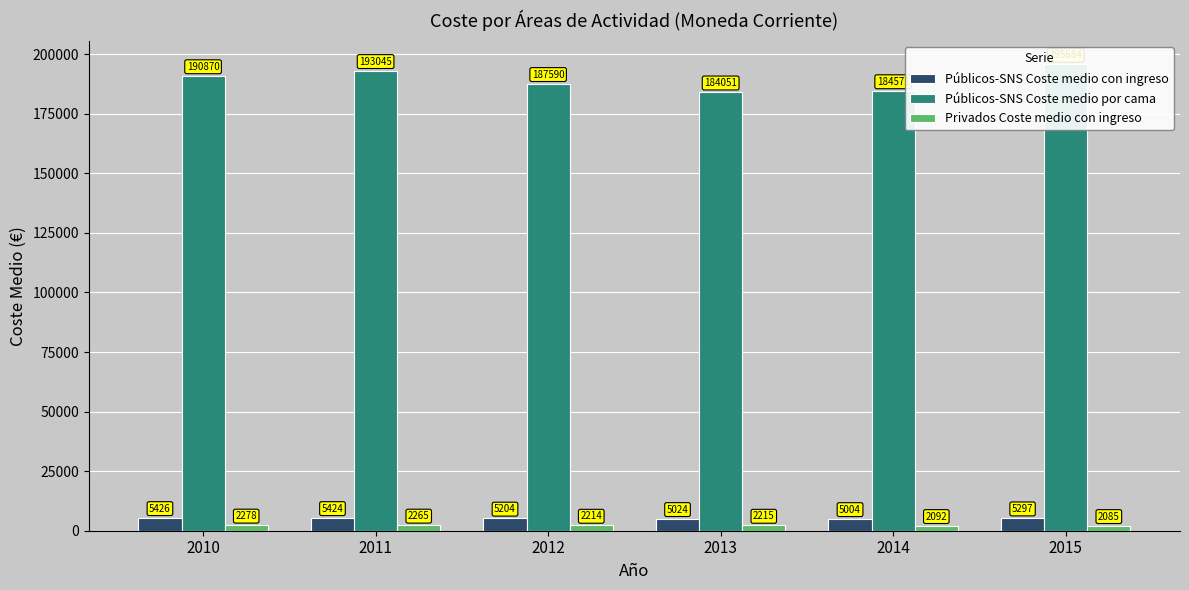

Which series has the widest spread of values?

Públicos-SNS Coste medio por cama